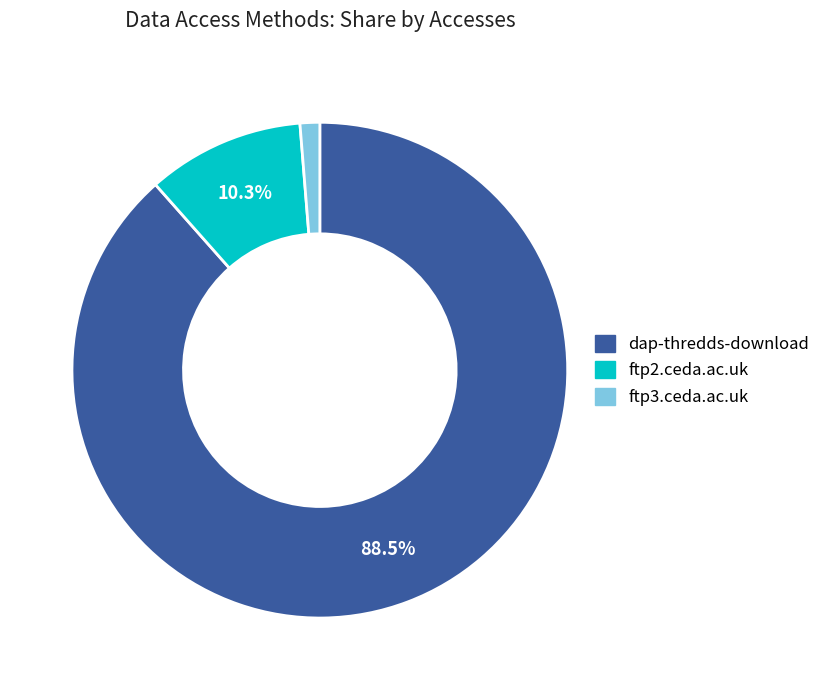

What is the ratio of the value at dap-thredds-download to the value at ftp2.ceda.ac.uk?

8.6